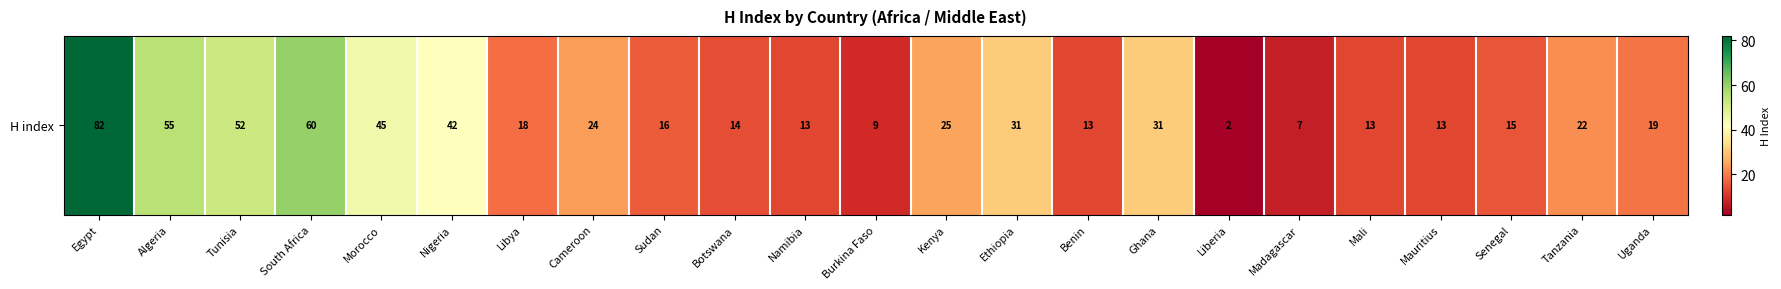

What is the sum of all values?

621